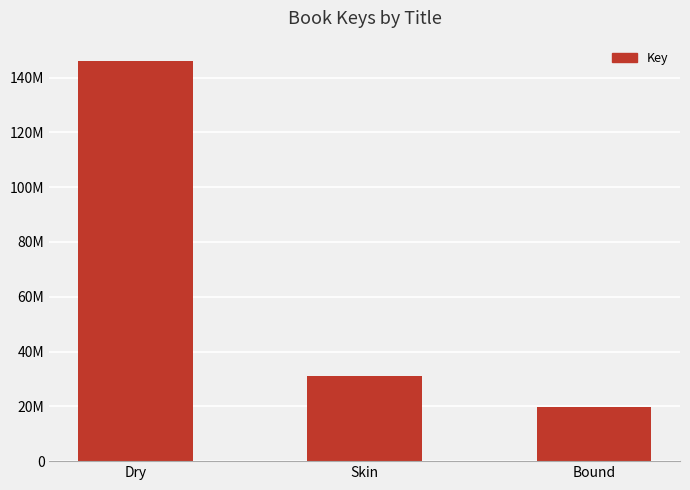

Are the bars horizontal?

No